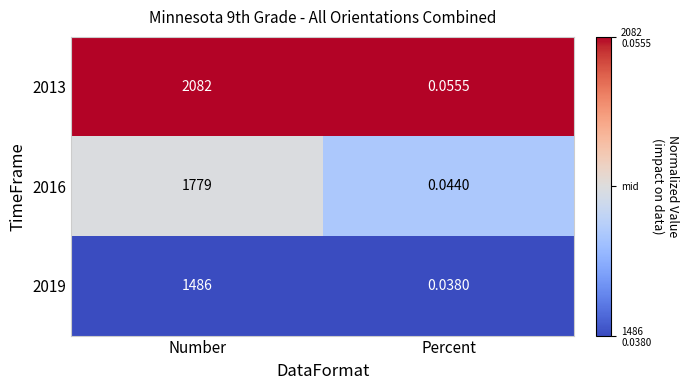

List the series in order of their overall mean, lowest first.

2019, 2016, 2013